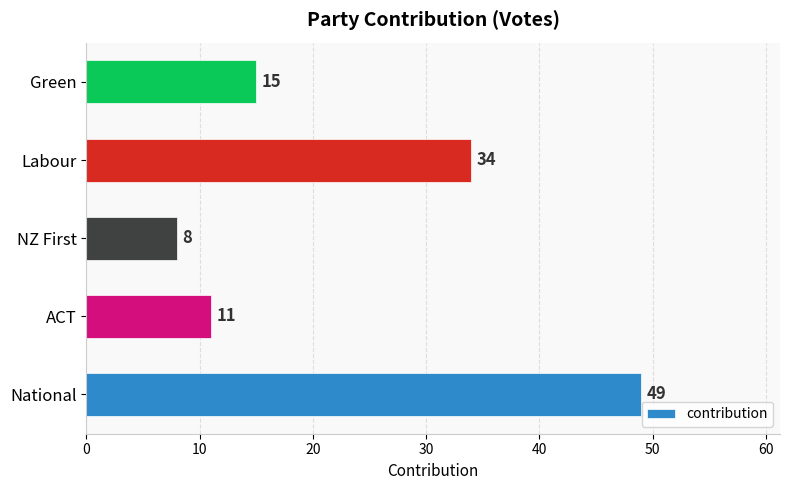

Rank the categories by value from lowest to highest.

NZ First, ACT, Green, Labour, National